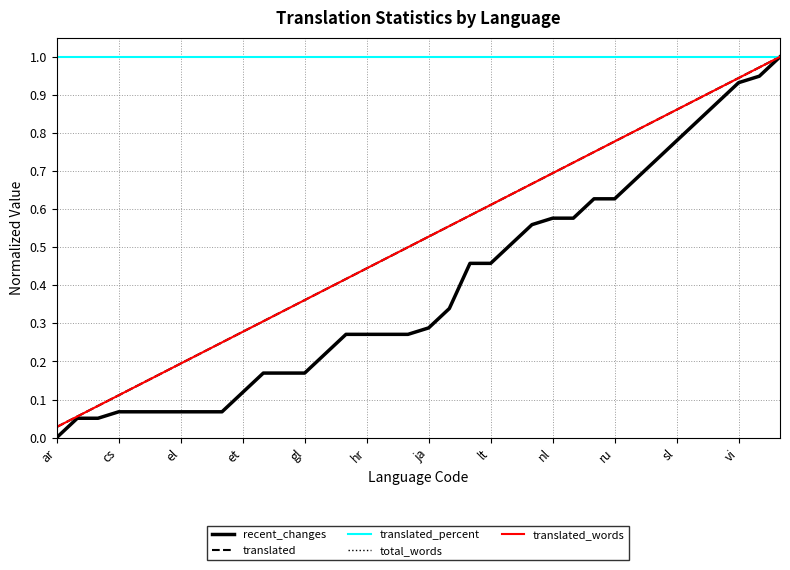

Rank the series by their maximum value, from lowest to highest.

recent_changes, translated, translated_percent, total_words, translated_words